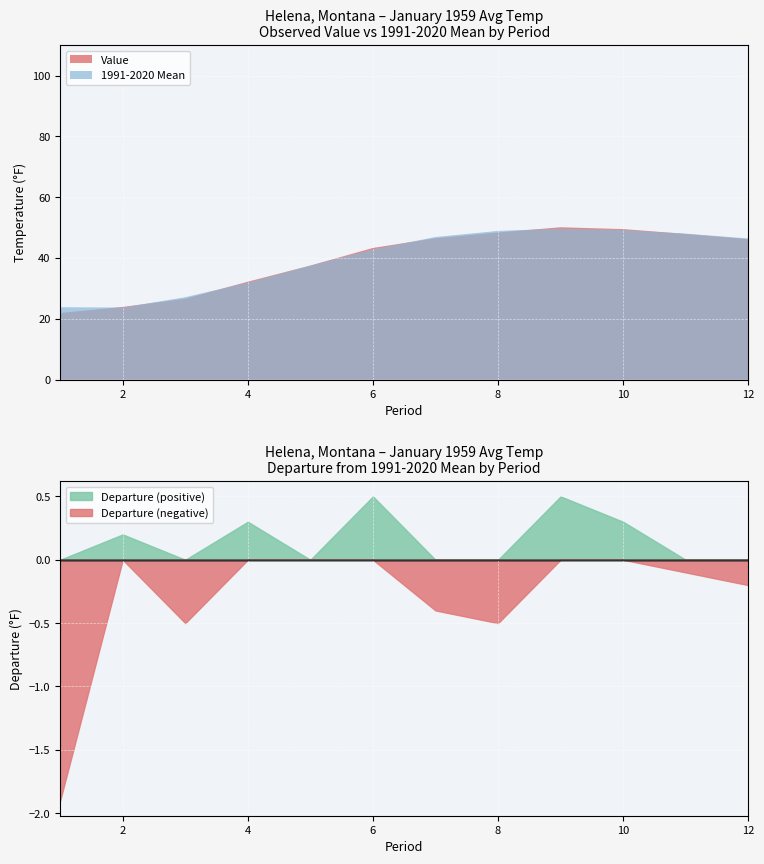

At which category is the sum across all series the highest?

9